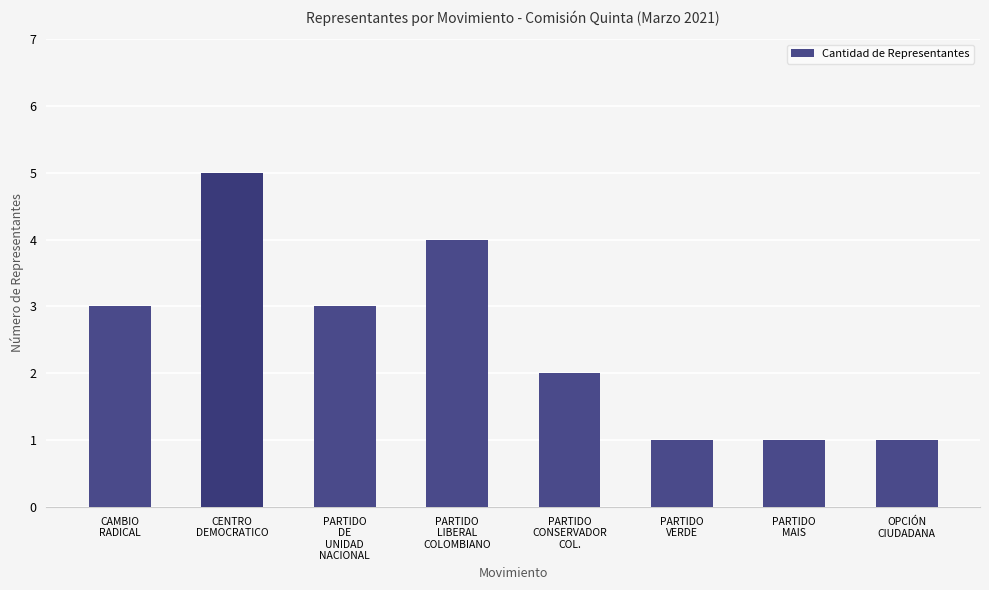

What is the maximum value shown in the chart?

5